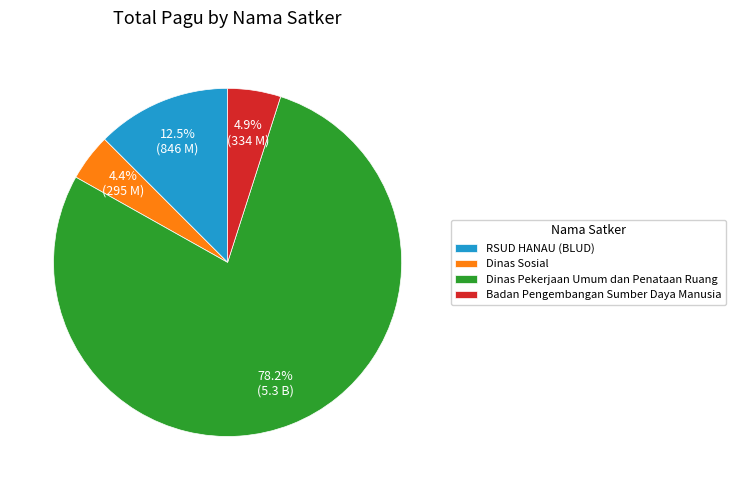

What percentage do Dinas Sosial and Badan Pengembangan Sumber Daya Manusia together represent?

9.3%